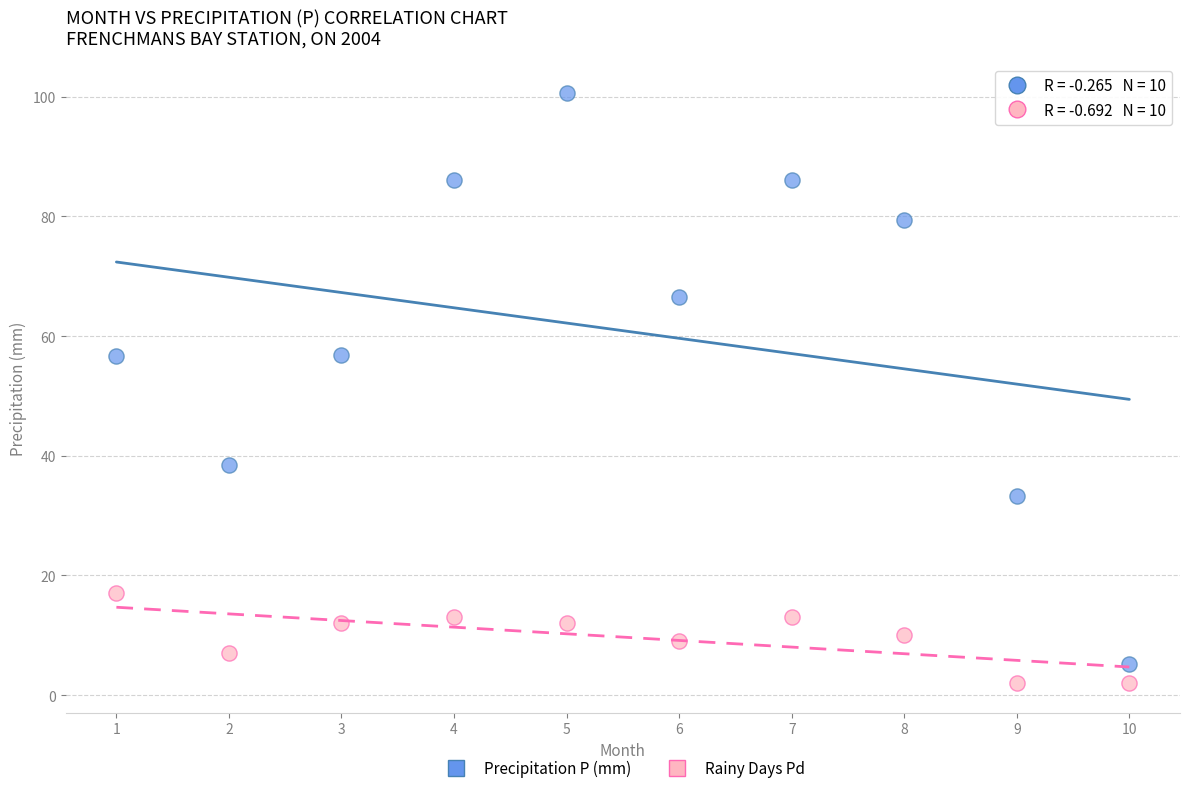

Across all data points, what is the range of Y values (max minus min)?

98.6